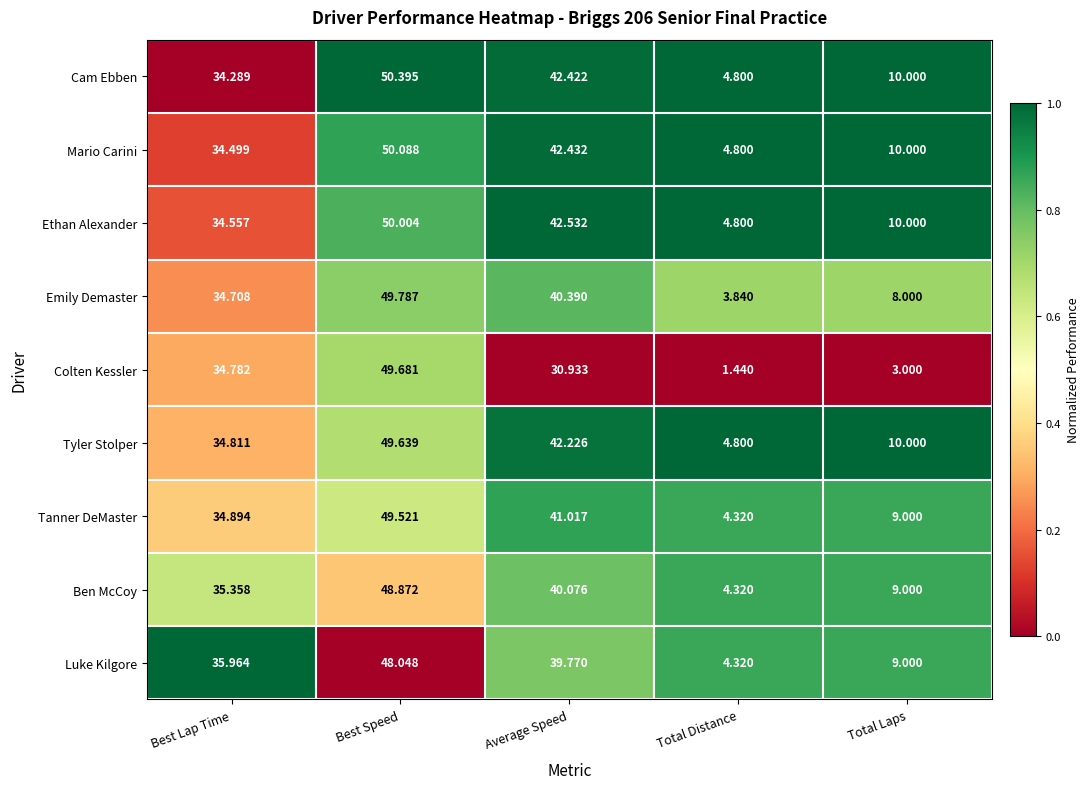

At which label is Ethan Alexander closest to 27?

Best Lap Time